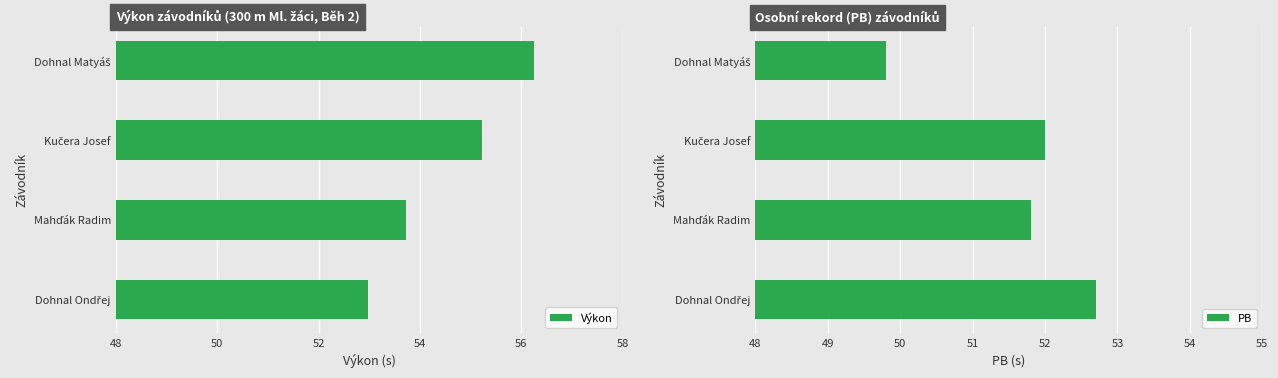

Which series has the largest range (max minus min)?

Výkon